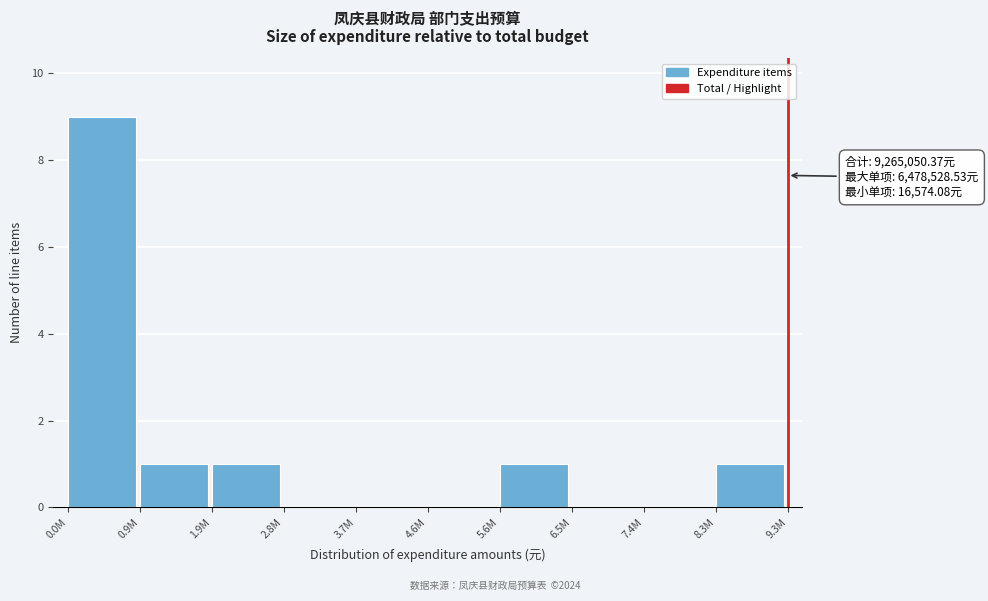

Reading left to right, transcribe all the data shown in this chart.

0.0M=9	0.9M=1	1.9M=1	2.8M=0	3.7M=0	4.6M=0	5.6M=1	6.5M=0	7.4M=0	8.3M=1